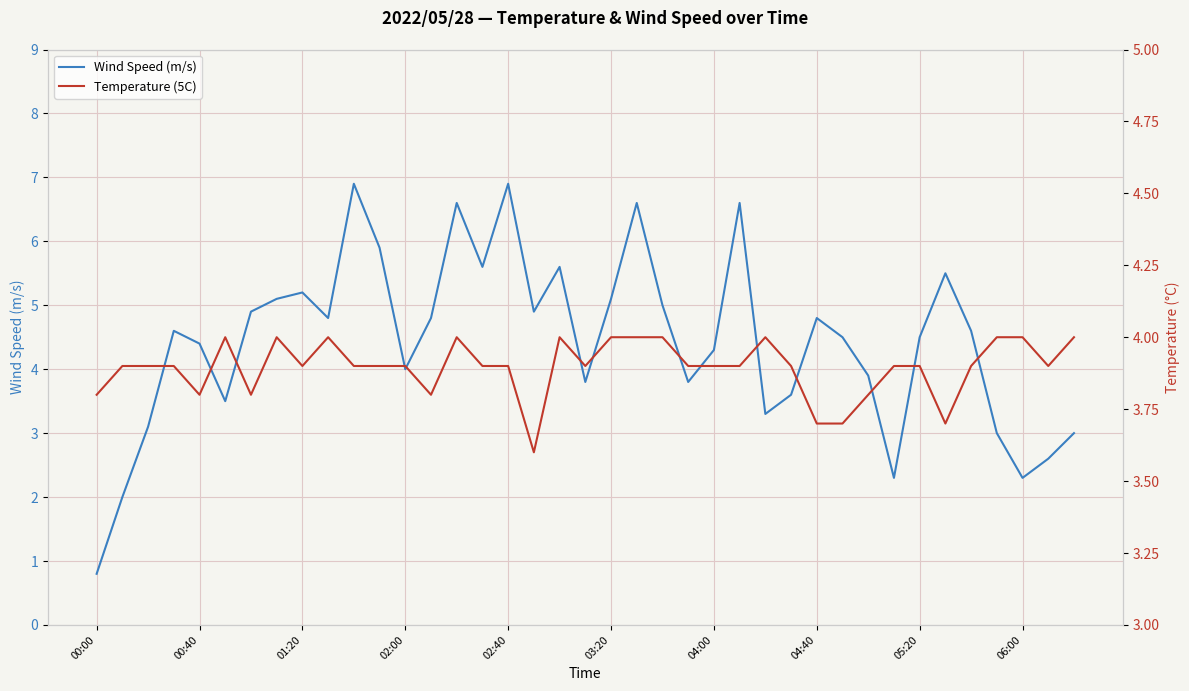

At which category does the chart reach its minimum across all series?

00:00